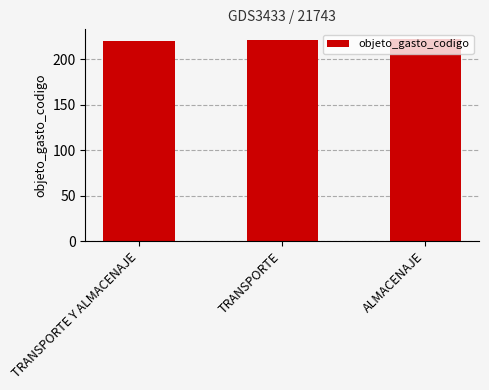

Is it true that the value at ALMACENAJE is 222?

True